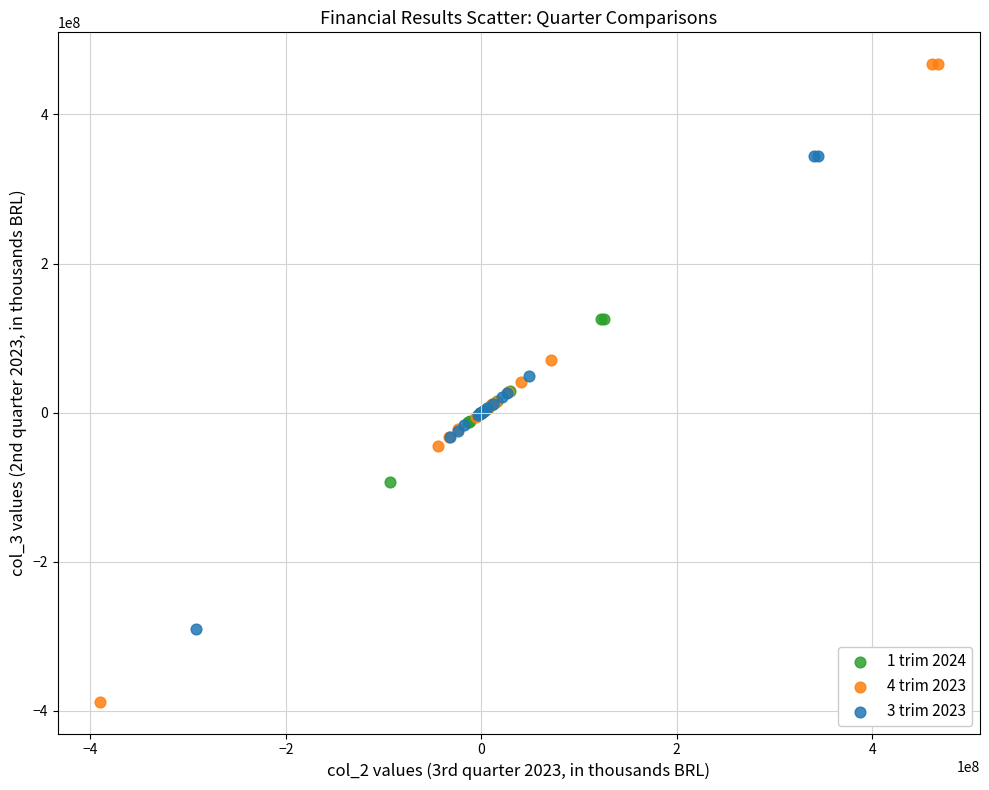

What are all the series names shown in the legend?

1 trim 2024, 4 trim 2023, 3 trim 2023